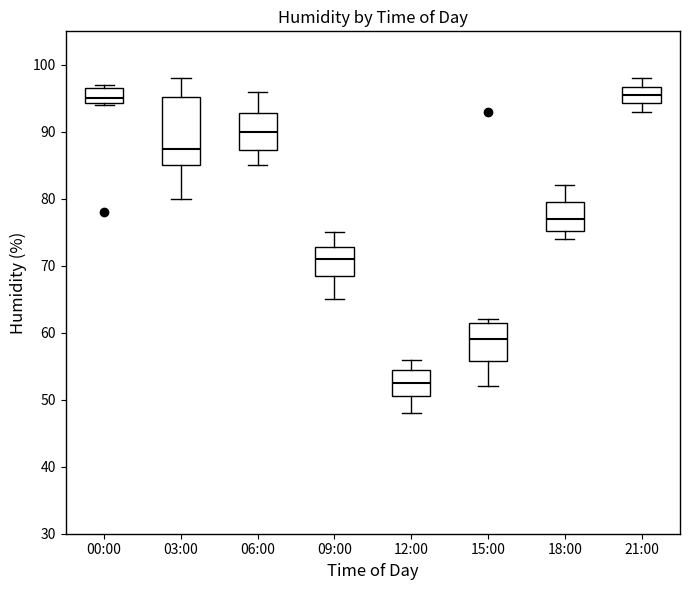

Where does the lower whisker of the box for 09:00 end on the y-axis? The values are not printed on the chart, so give them approximately, as read against the axis.

65